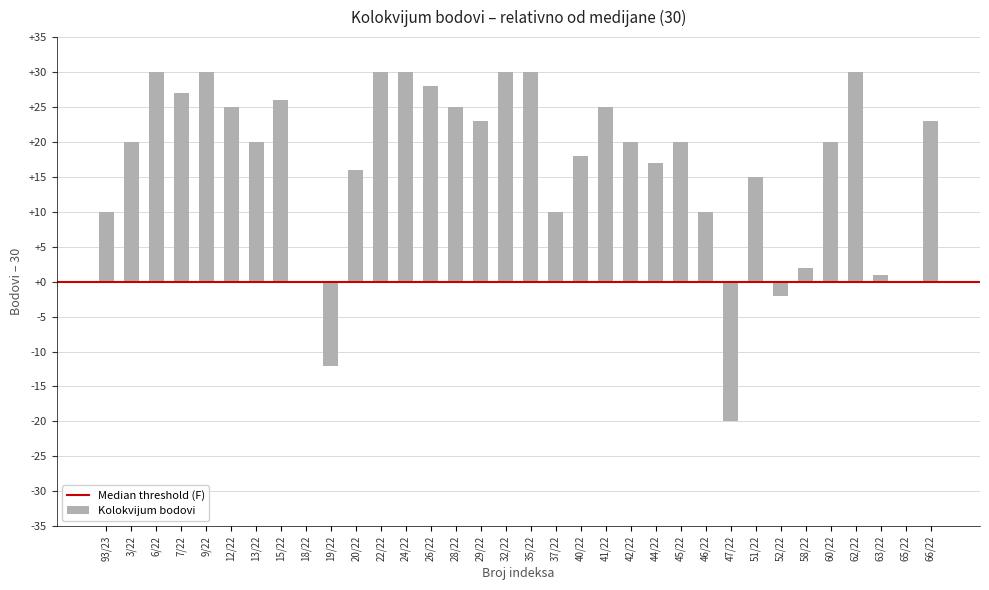

What is the maximum value shown in the chart?

30